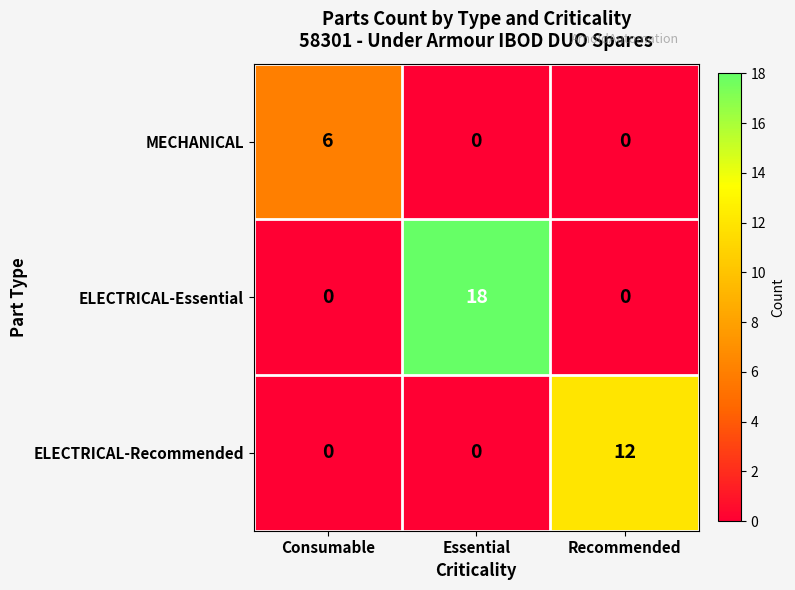

Reading left to right, what are all the values shown in this chart?

MECHANICAL: Consumable=6	Essential=0	Recommended=0
ELECTRICAL-Essential: Consumable=0	Essential=18	Recommended=0
ELECTRICAL-Recommended: Consumable=0	Essential=0	Recommended=12